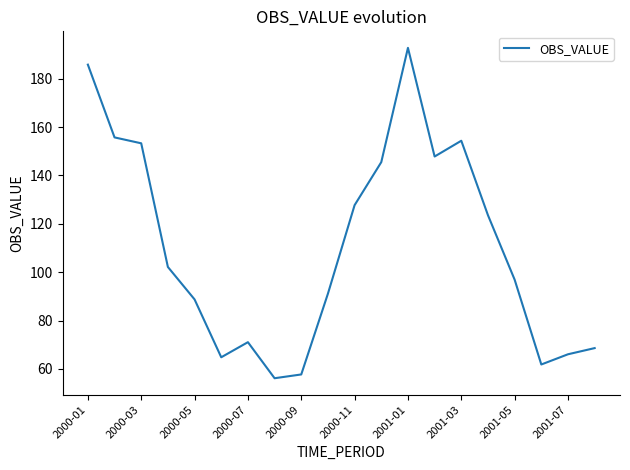

What is the smallest value displayed?

56.2